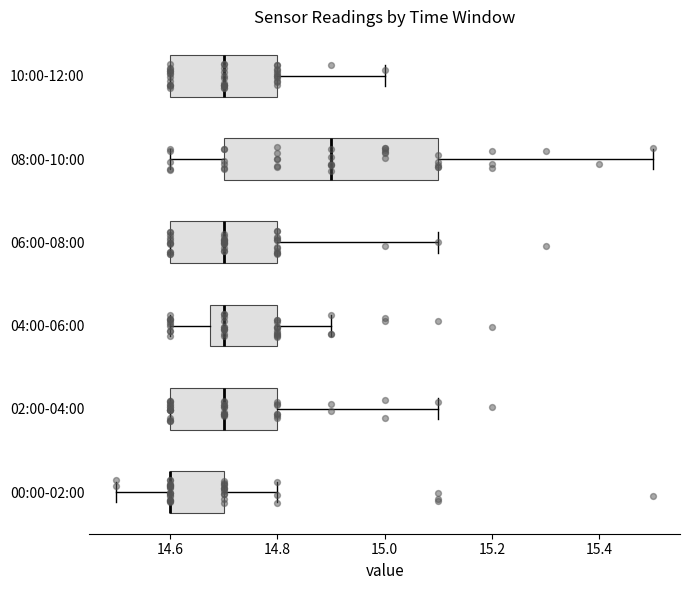

Where is the right edge of the box for 00:00-02:00 on the x-axis? The values are not printed on the chart, so give them approximately, as read against the axis.

14.70